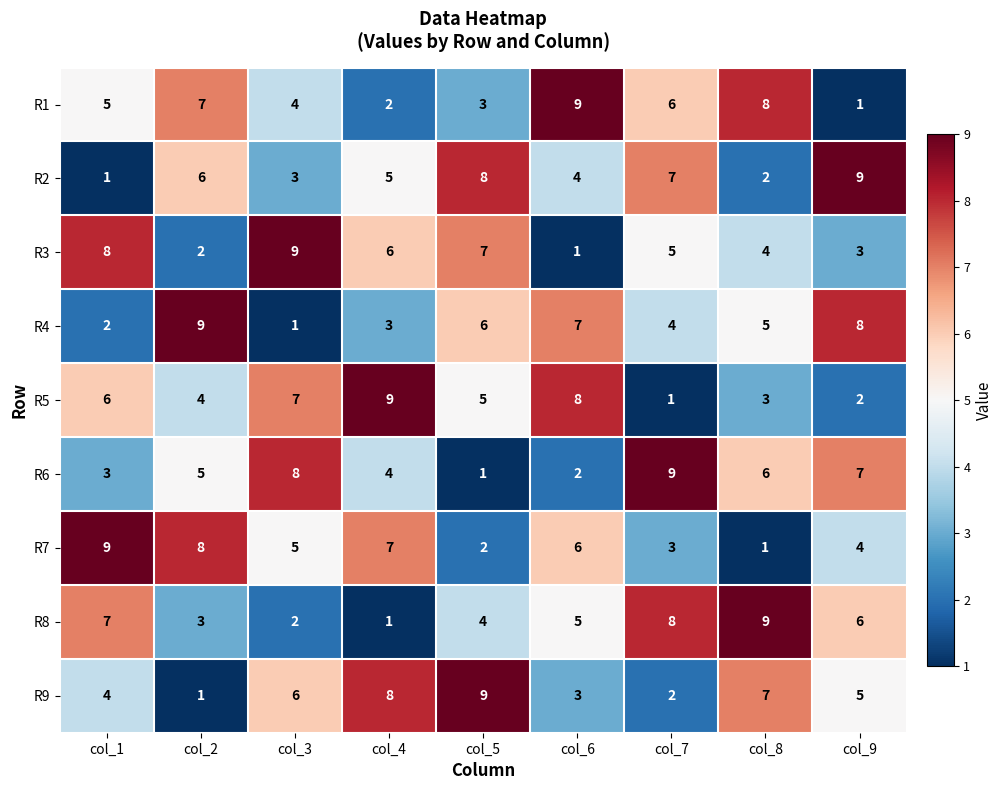

Rank the categories by R3 value from highest to lowest.

col_3, col_1, col_5, col_4, col_7, col_8, col_9, col_2, col_6